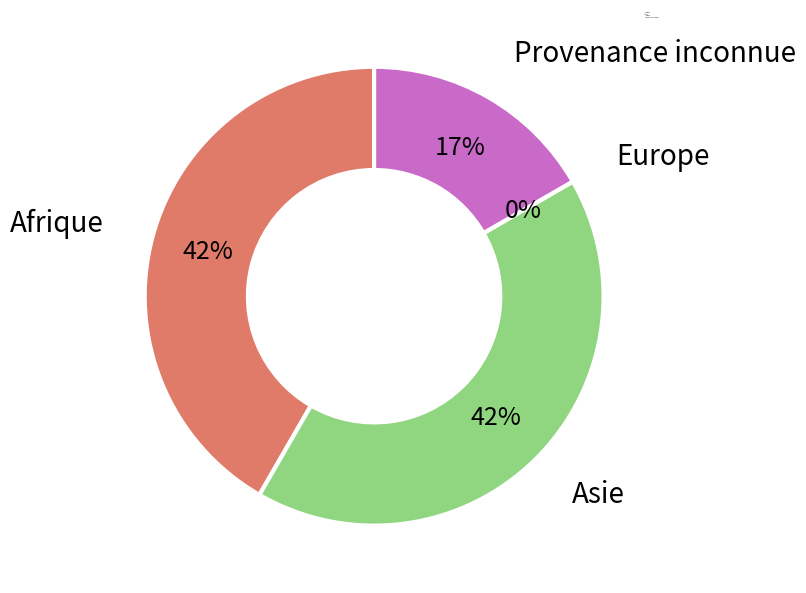

Which slice is the smallest?

Europe